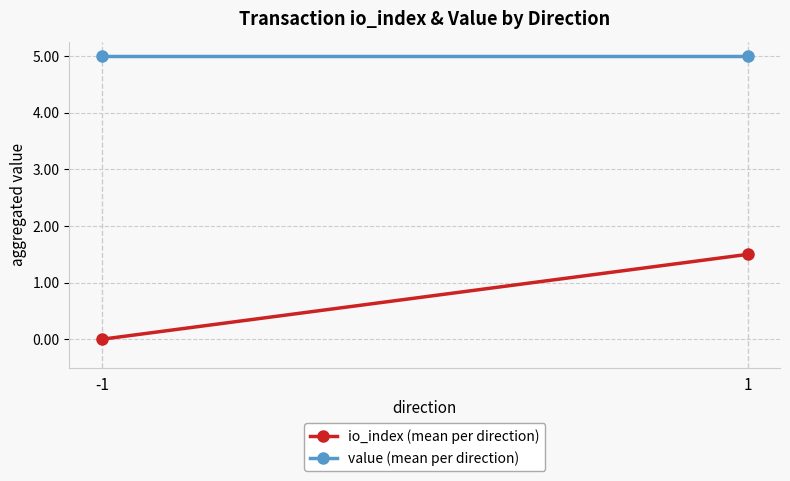

At how many categories does at least one series exceed 2?

2